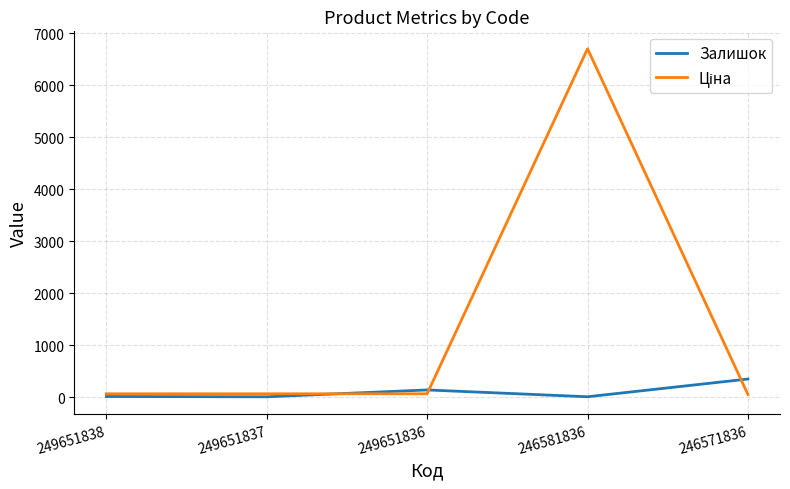

At how many categories does at least one series exceed 1033?

1